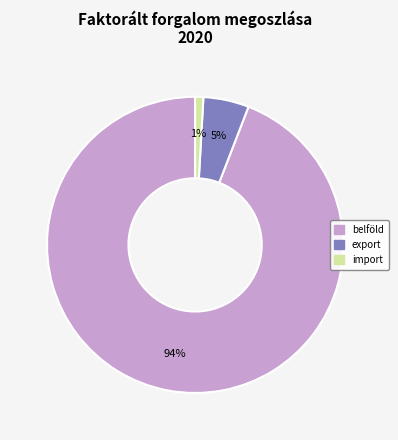

Count the number of slices in the pie.

3